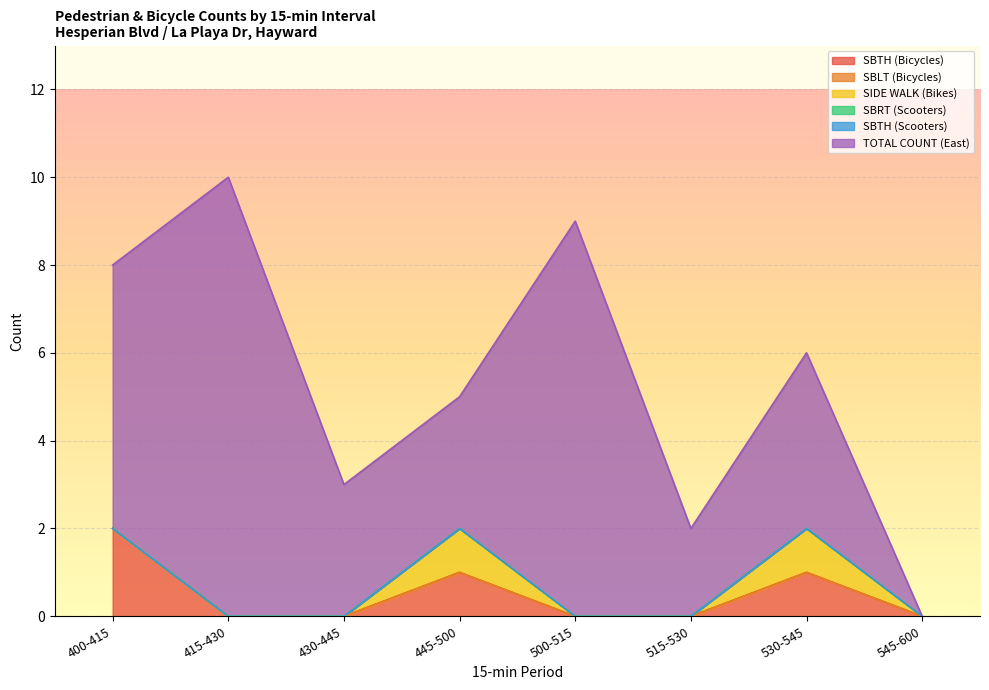

True or false: SBRT (Scooters) and SIDE WALK (Bikes) intersect in this chart.

False